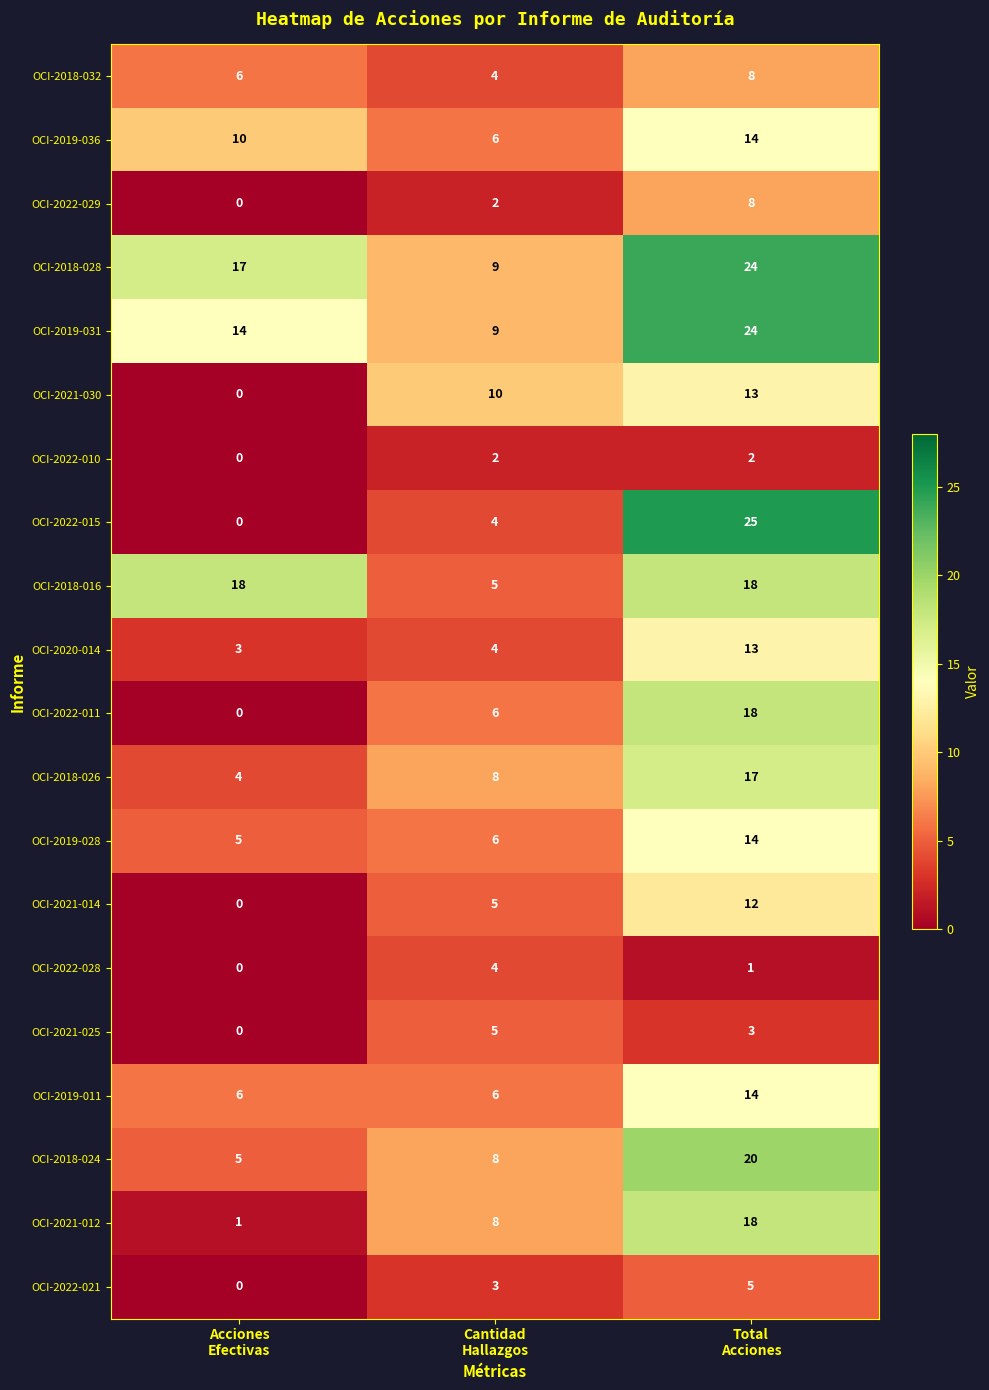

Which series has the largest total across all categories?

OCI-2018-028